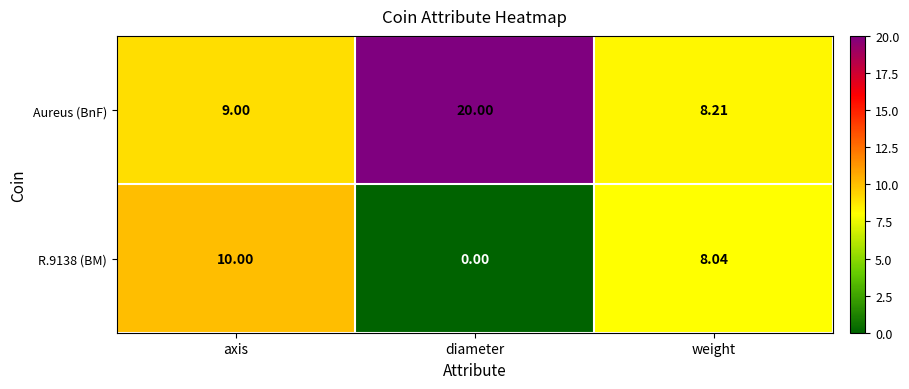

Rank the series by their average value, from highest to lowest.

Aureus (BnF), R.9138 (BM)